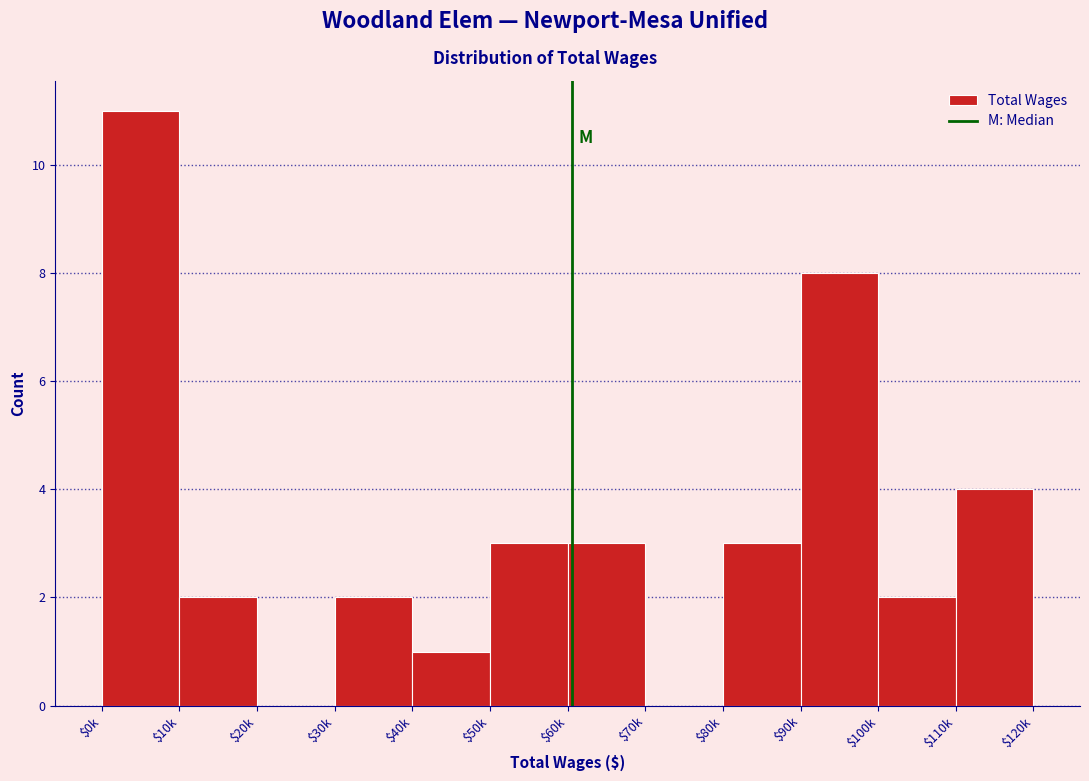

What is the sum of all values?

39